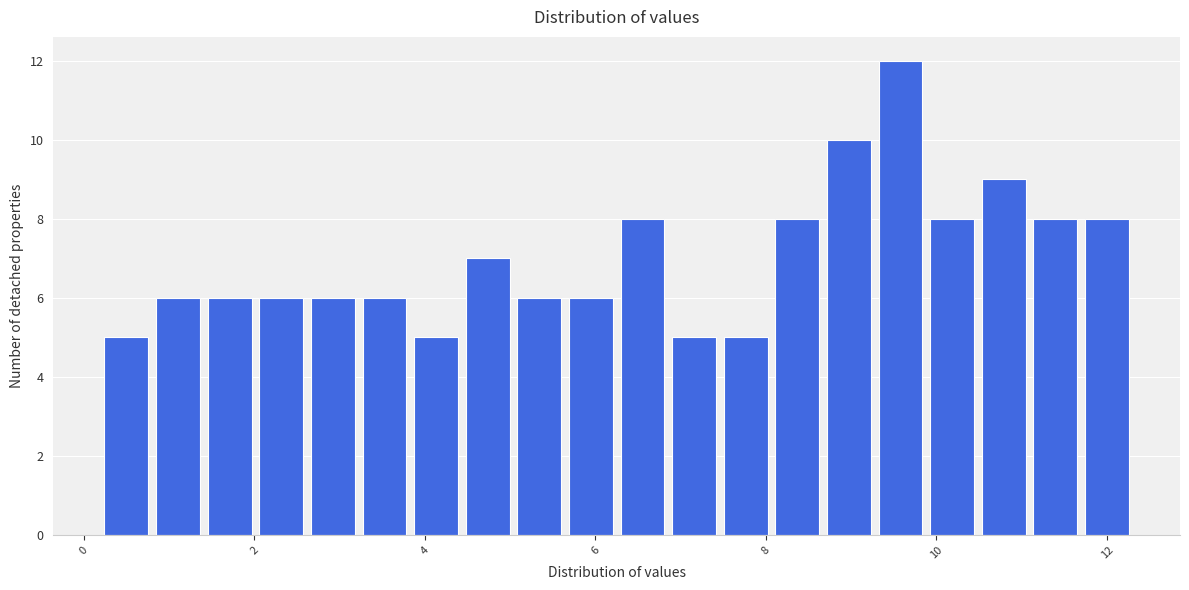

Read against the x-axis, roughly where is the centre of the tallest bar?

9.6